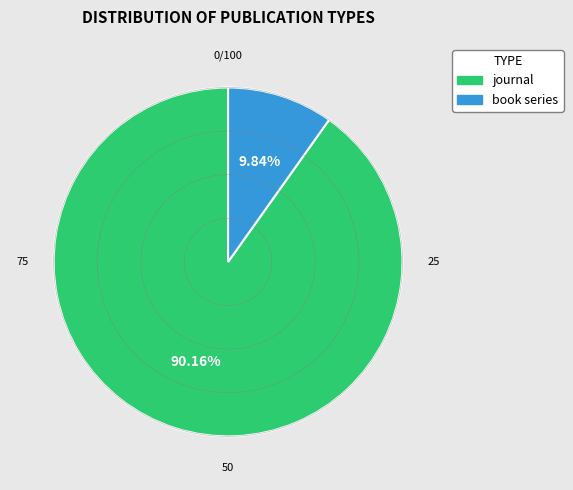

What percentage do book series and journal together represent?

100.0%